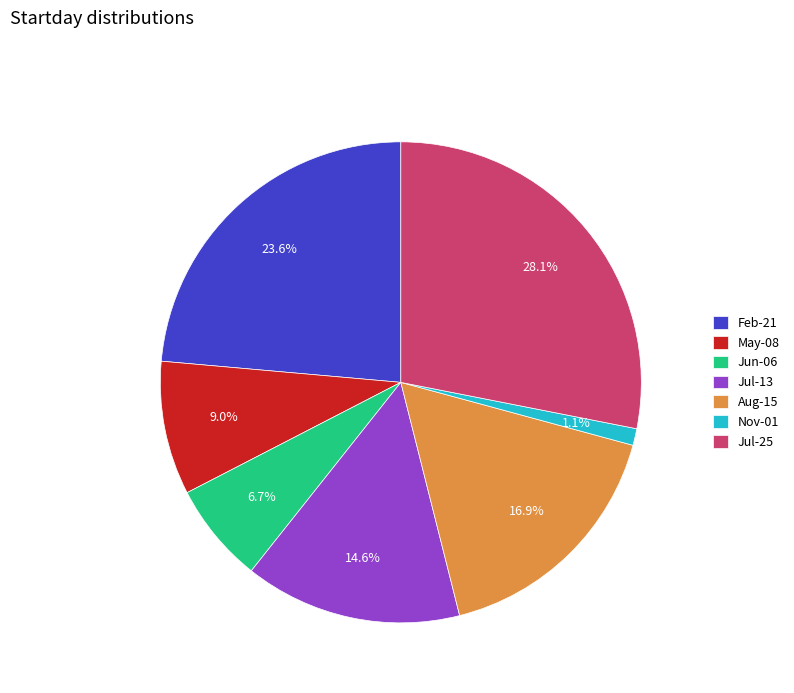

How many segments does this pie chart have?

7